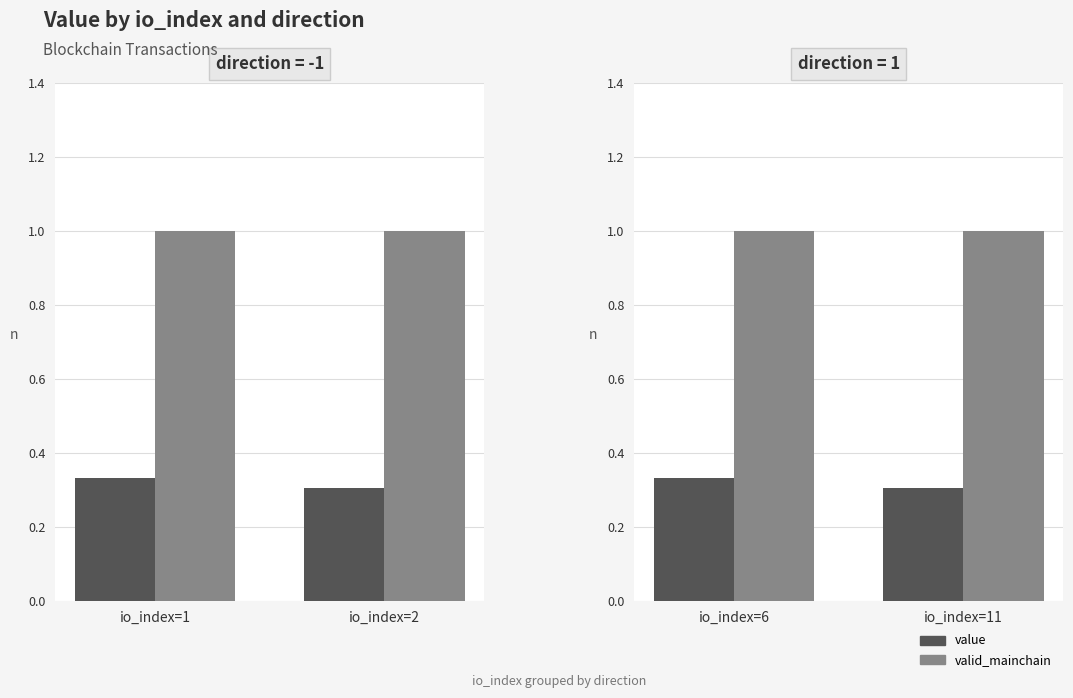

What is the average value of the valid_mainchain series?

1.0